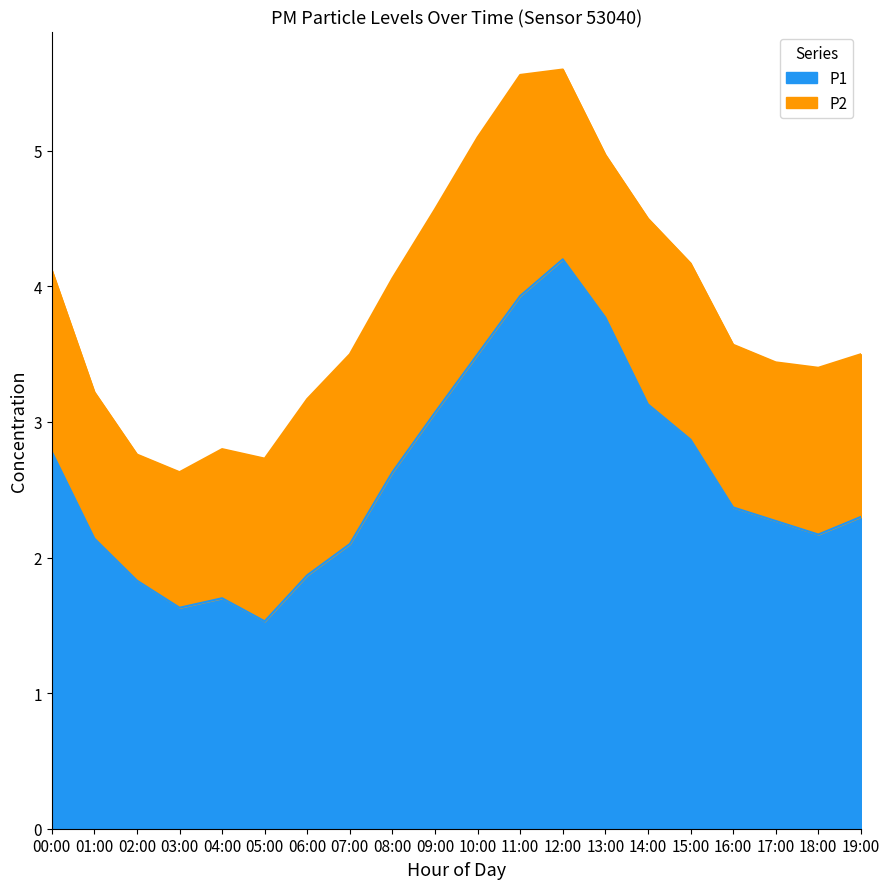

Is it true that the value at 01:00 is 2.1?

True